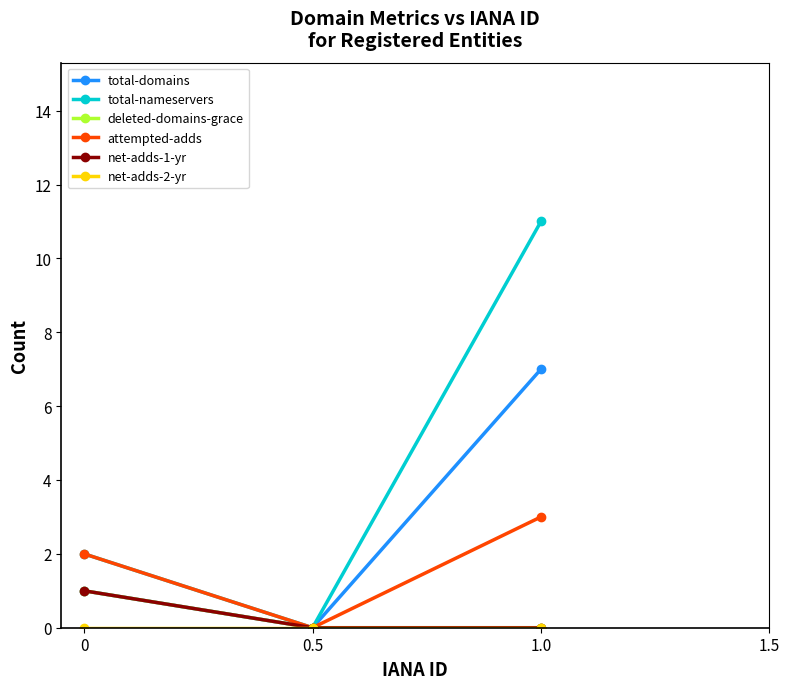

Does the chart have visible grid lines?

No